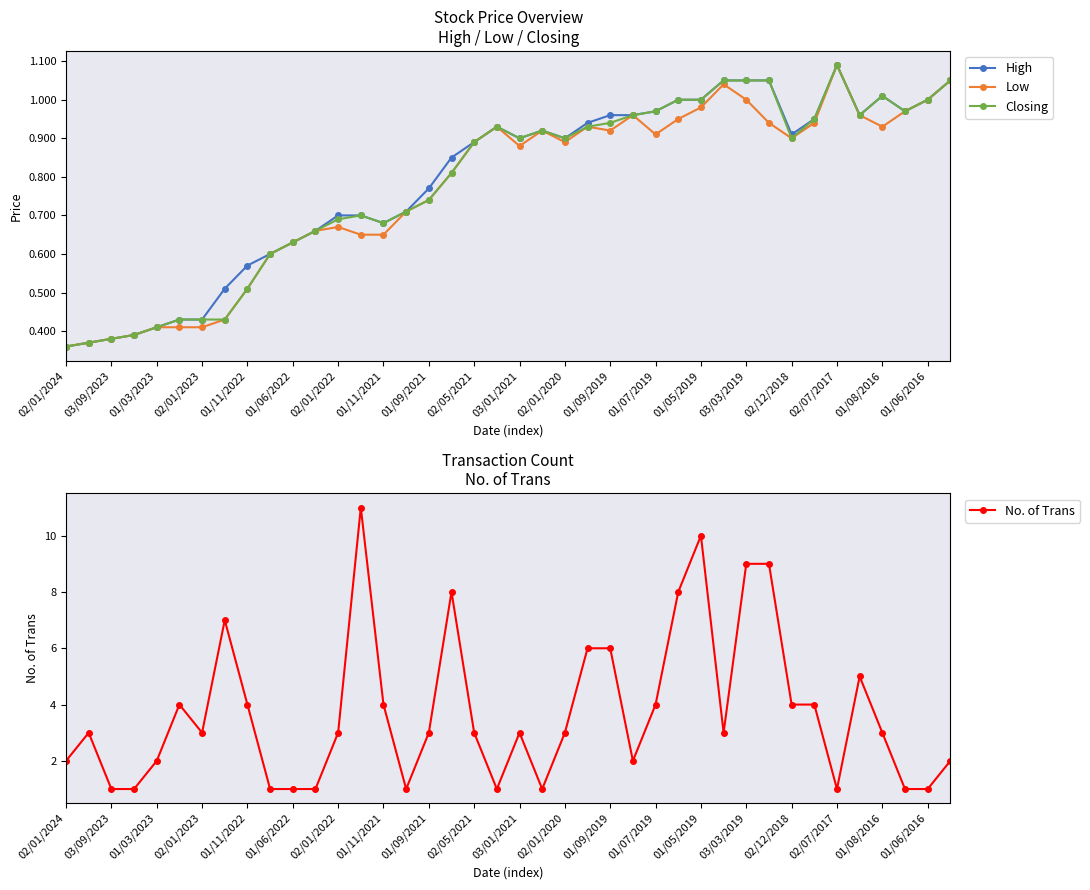

The value of High at 01/09/2019 is 0.6. True or false?

False